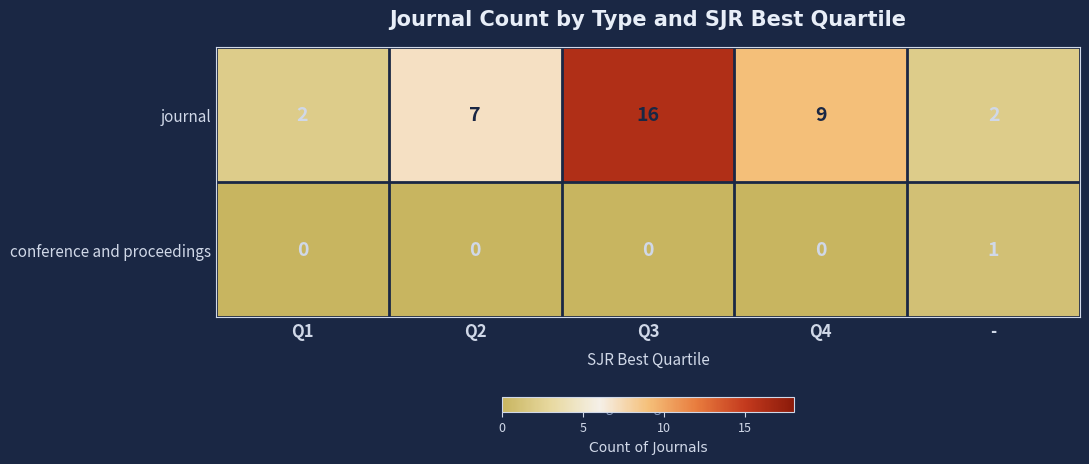

The journal series shows 2 at Q1. True or false?

True